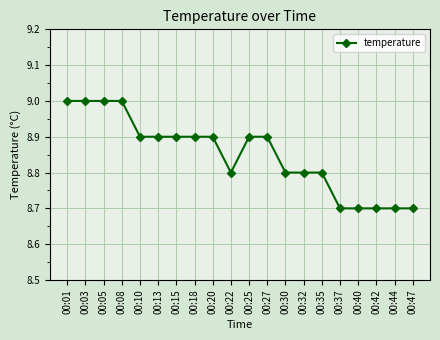

What is the difference between the maximum and minimum values?

0.3